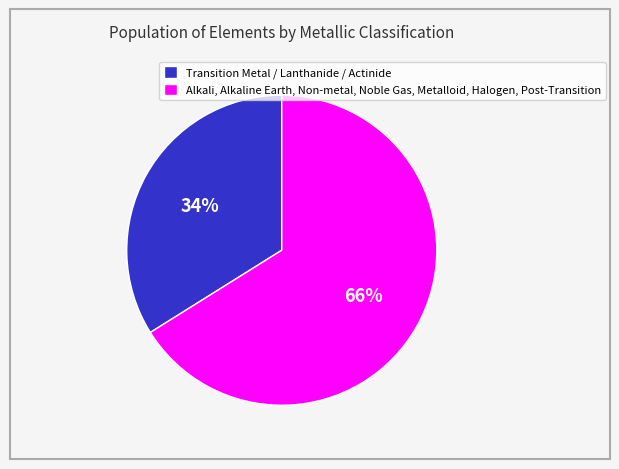

To the nearest percent, what is the difference between the largest and smallest slice percentages?

32%